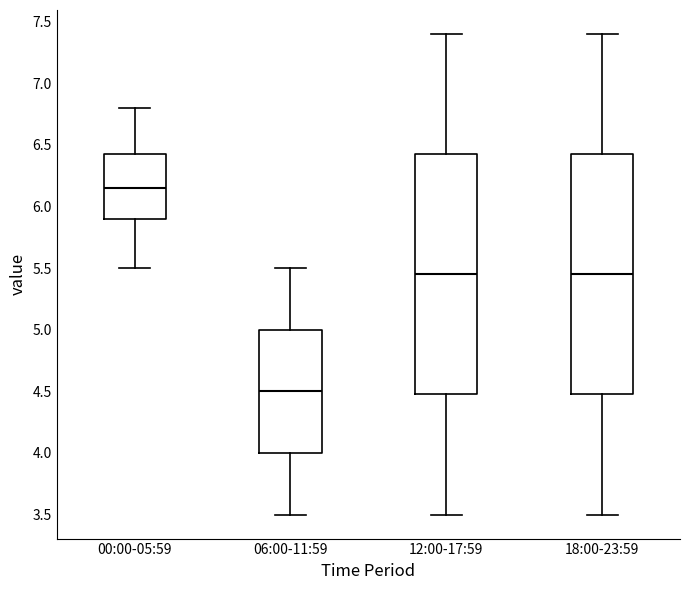

Which box's median line is the lowest?

06:00-11:59